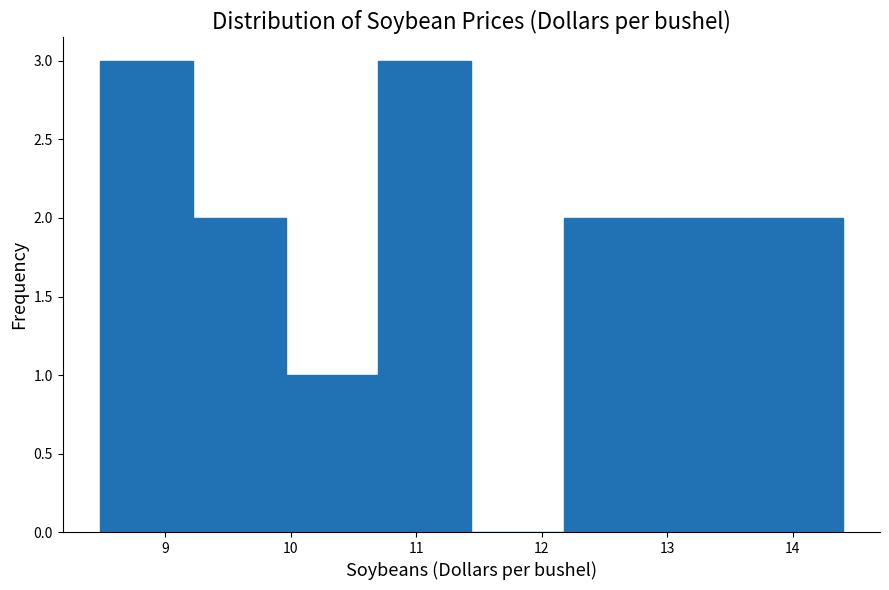

Reading left to right, transcribe this chart: for each bar, give the range it covers on the x-axis and its height. Neither the bar edges nor the heights are printed on the chart, so give them approximately, as read against the axes.

8.48 to 9.22: 3
9.22 to 9.96: 2
9.96 to 10.70: 1
10.70 to 11.44: 3
11.44 to 12.18: 0
12.18 to 12.92: 2
12.92 to 13.66: 2
13.66 to 14.40: 2